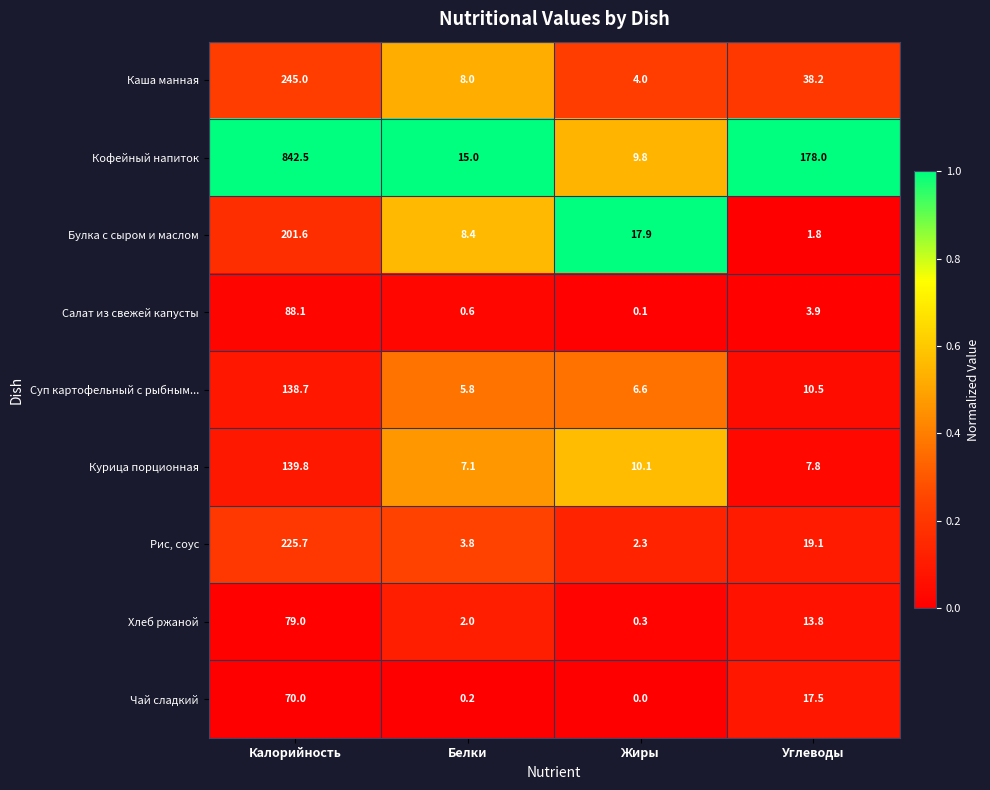

At which category is the sum across all series the highest?

Калорийность